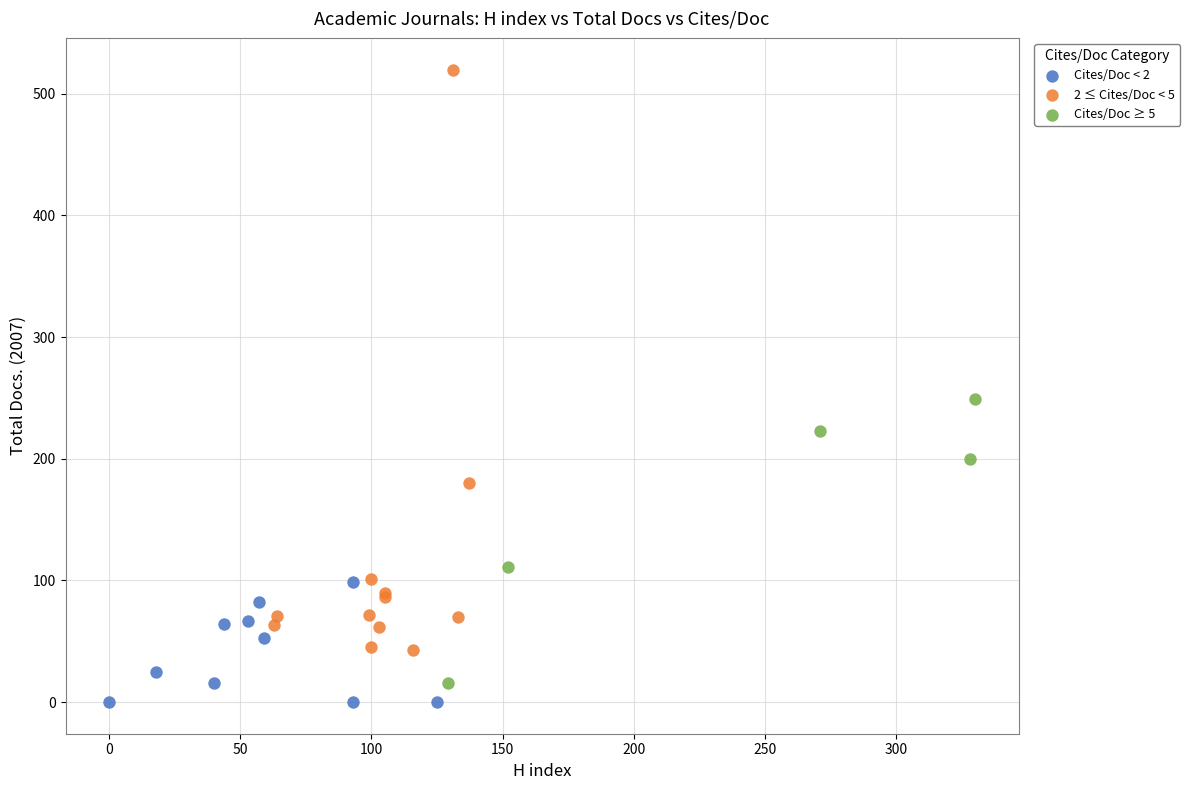

Which series reaches the maximum Y coordinate?

2 ≤ Cites/Doc < 5